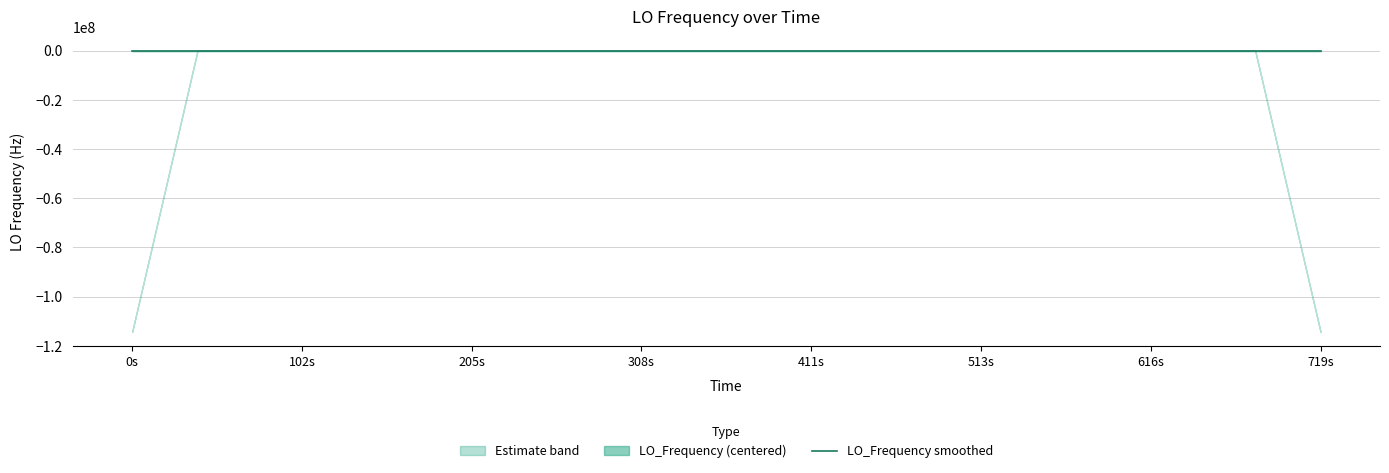

Does the chart display data point markers on the line(s)?

No